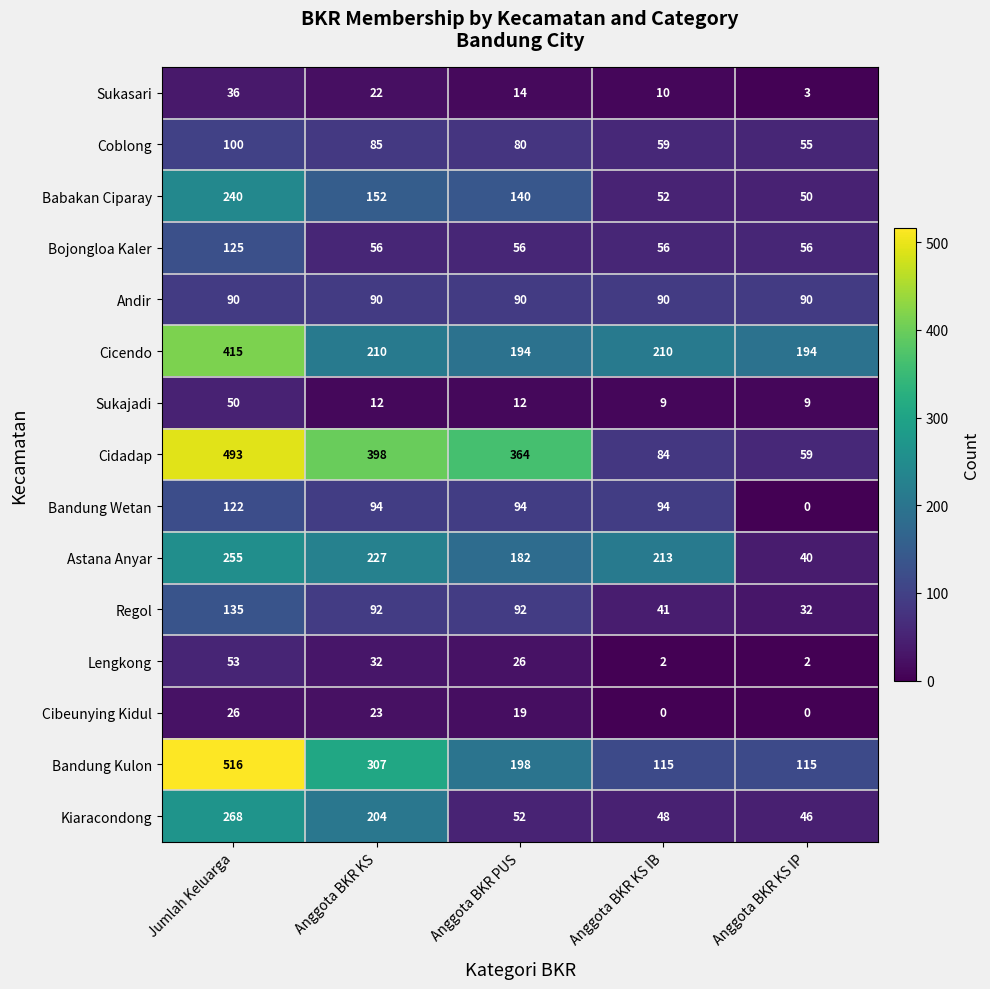

What is the lowest value of the Andir series?

90